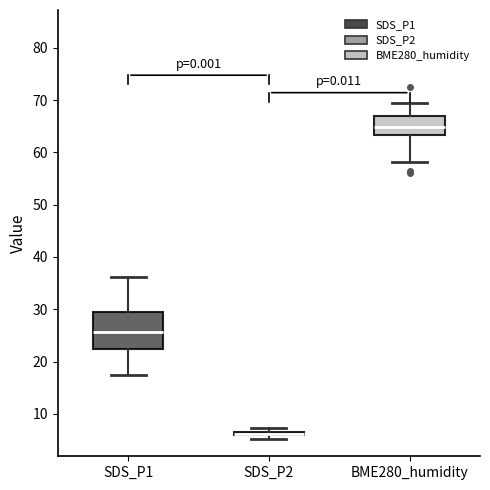

Comparing the boxes themselves (not the whiskers), which one is the tallest?

SDS_P1